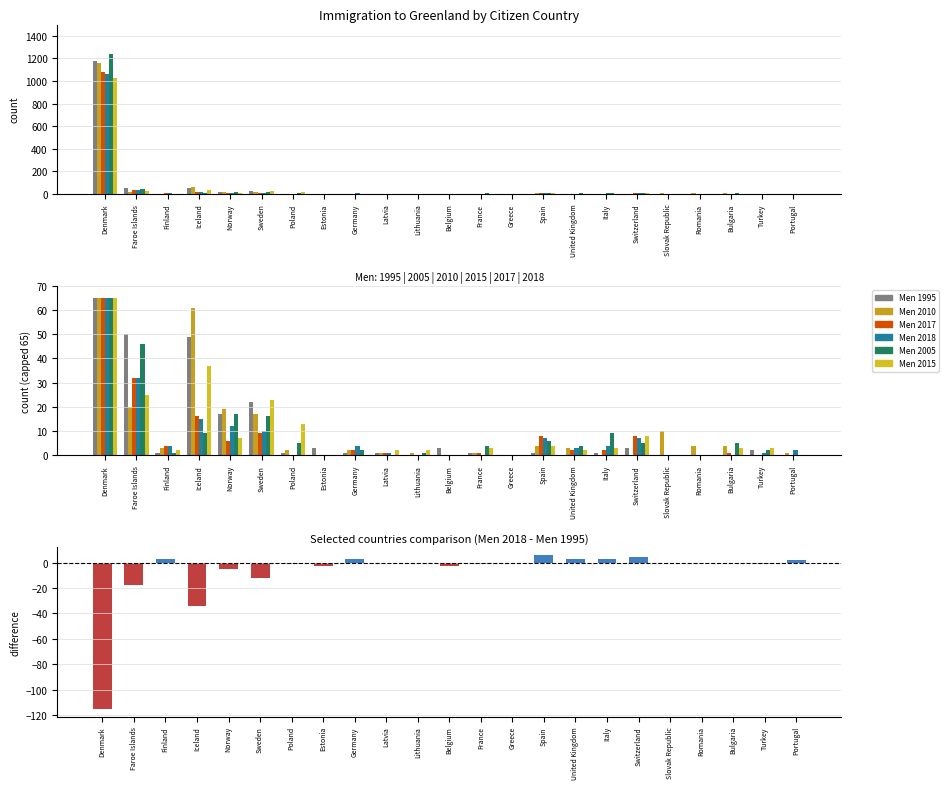

At Lithuania, list the series in order from smallest to largest.

Men 1995, Men 2017, Men 2018, Men 2010, Men 2005, Men 2015